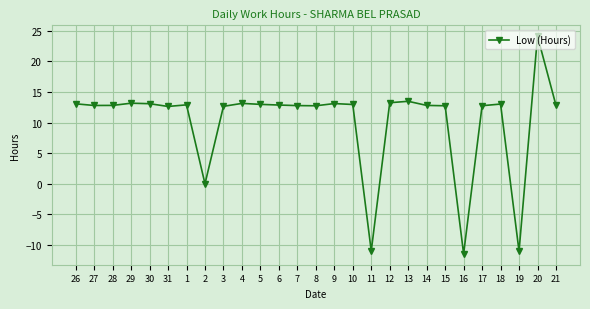

What is the difference between the values at 9 and 31?

0.5